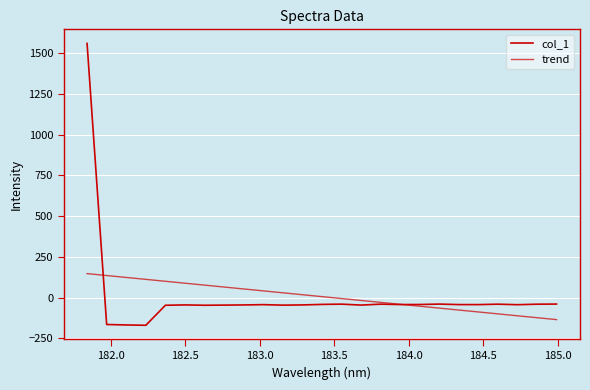

How many lines are shown in the chart?

2